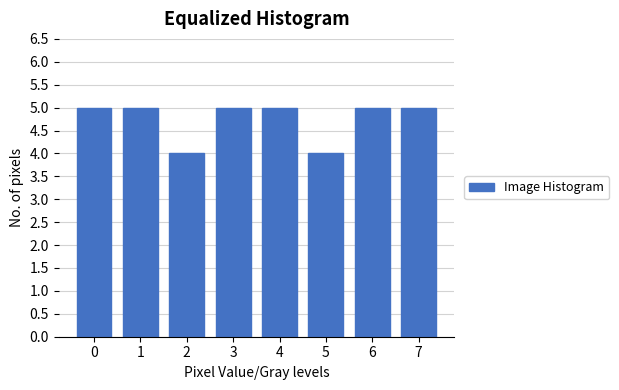

Reading right to left, transcribe all the data shown in this chart.

7=5	6=5	5=4	4=5	3=5	2=4	1=5	0=5